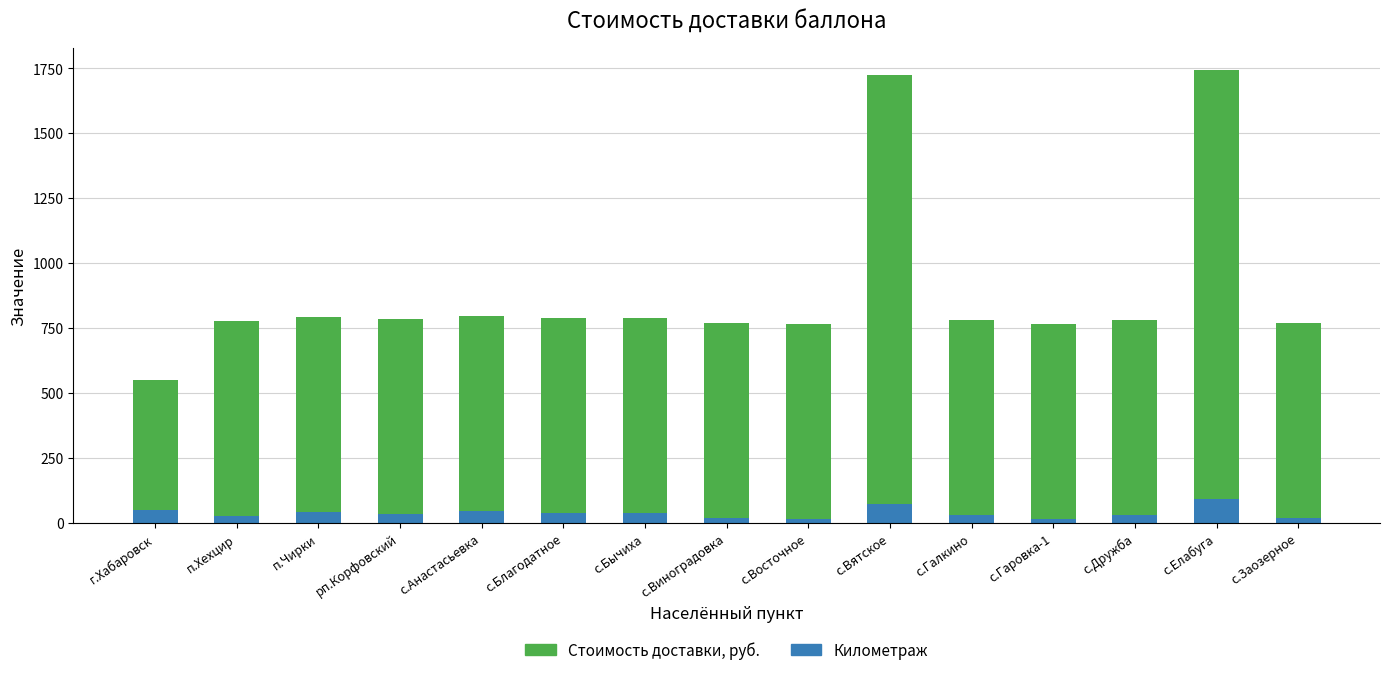

What value does the Километраж series have at с.Бычиха?

38.0